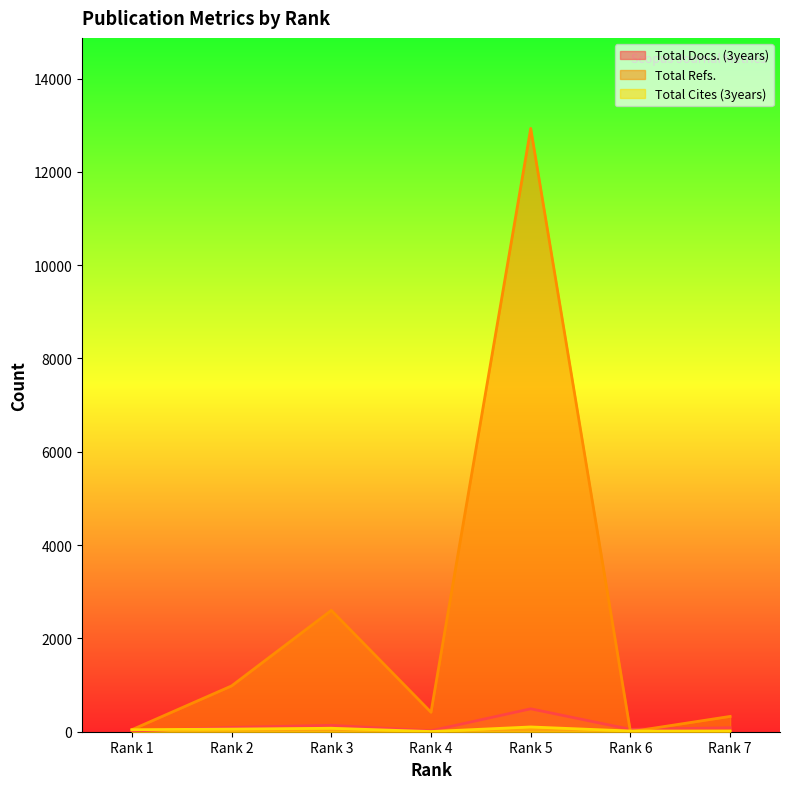

Where do Total Cites (3years) and Total Docs. (3years) first cross each other?

Rank 1 and Rank 2